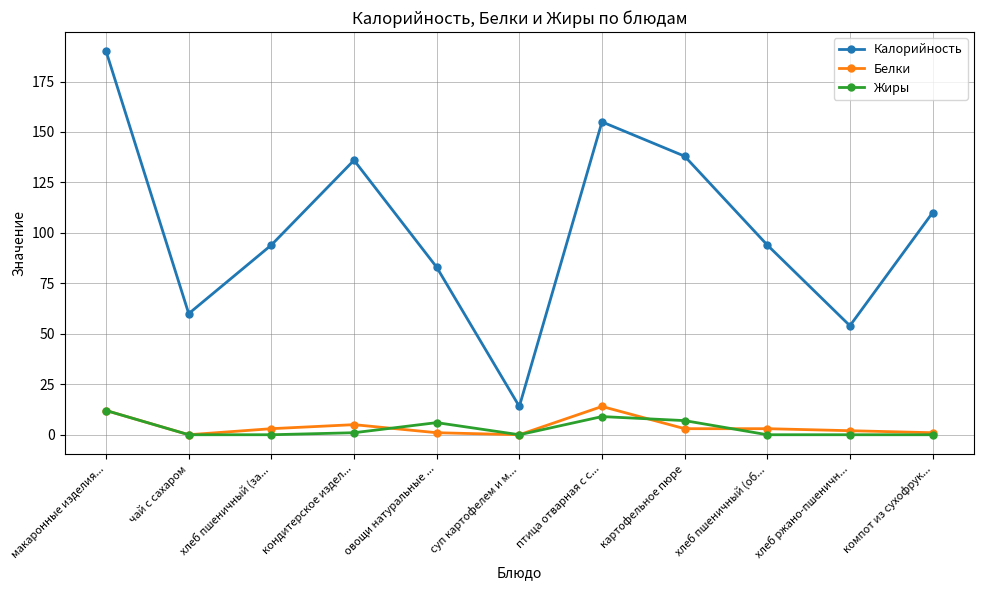

Which series has the largest range (max minus min)?

Калорийность